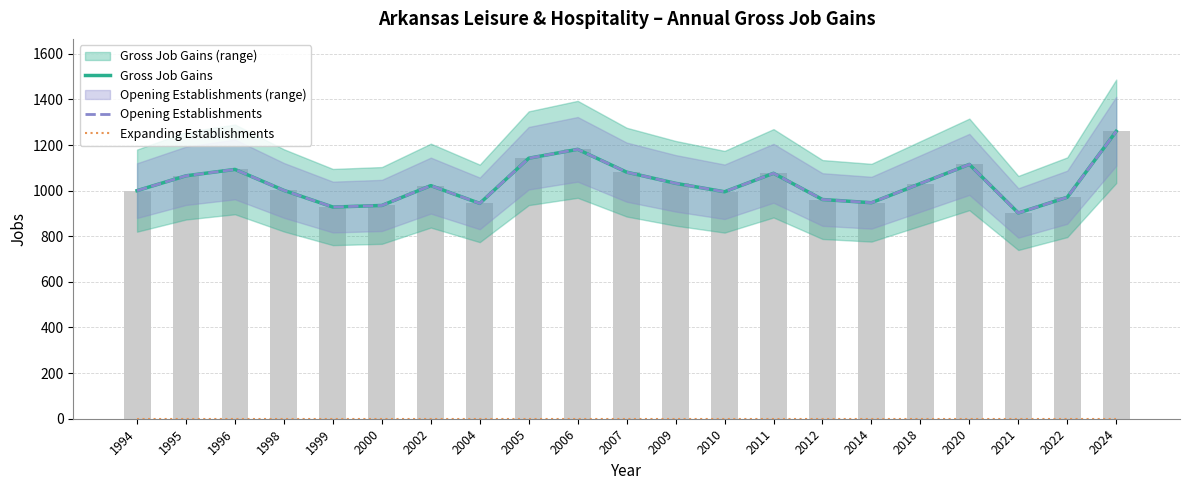

What is the spread (max minus min) of values at 2004?

944